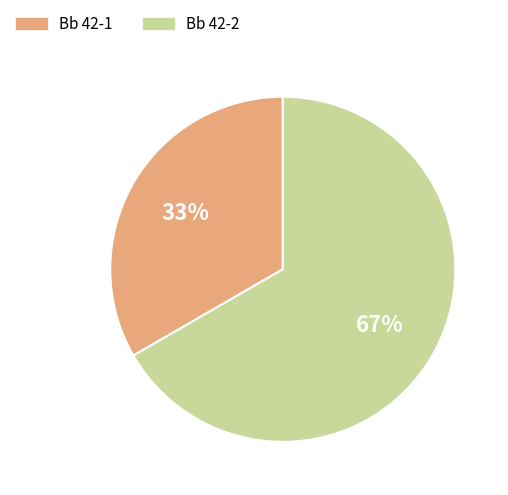

Is the sum of Bb 42-2 and Bb 42-1 greater than half?

Yes